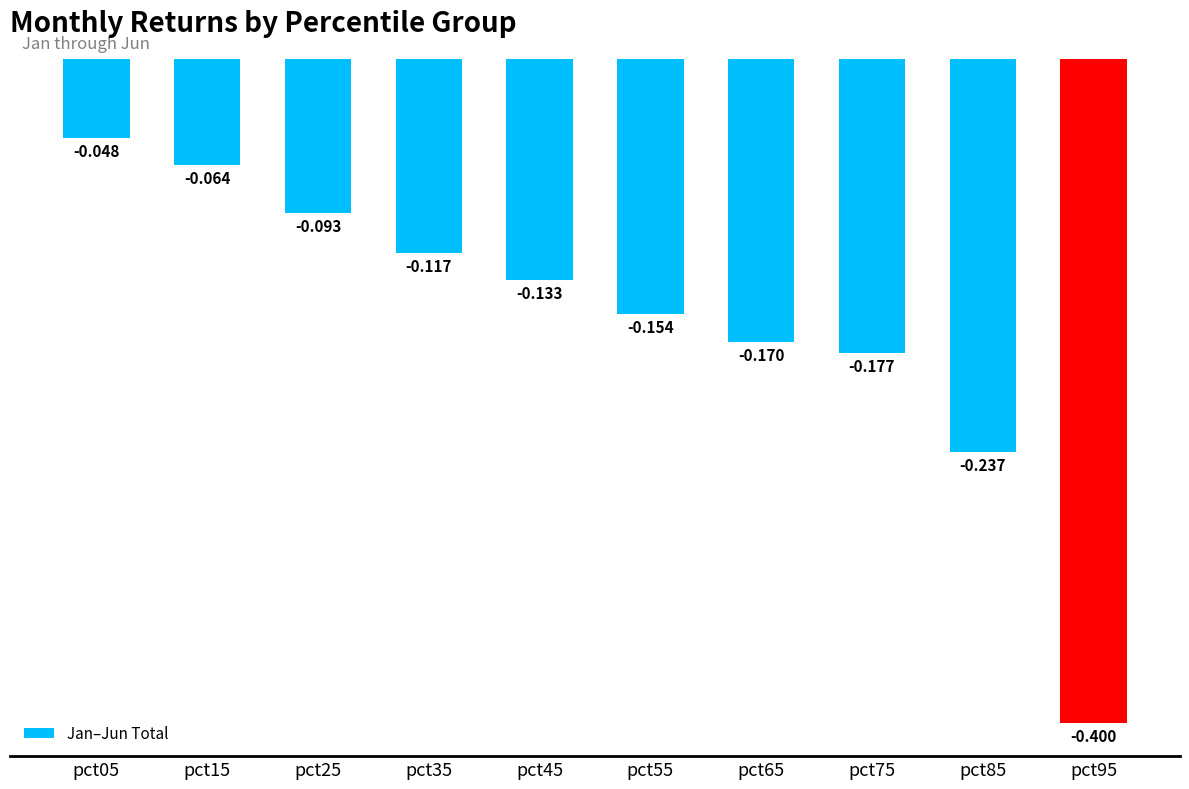

Which category has the highest value across all series?

pct05